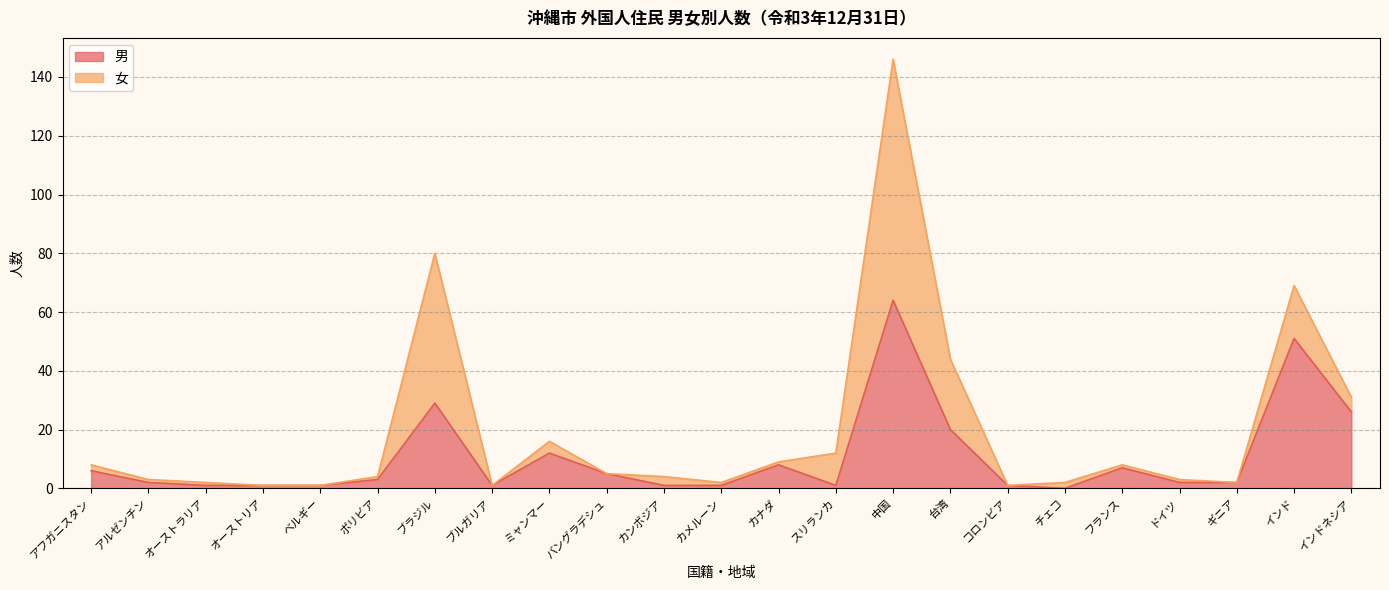

The chart shows a value of 1 at スリランカ. True or false?

True